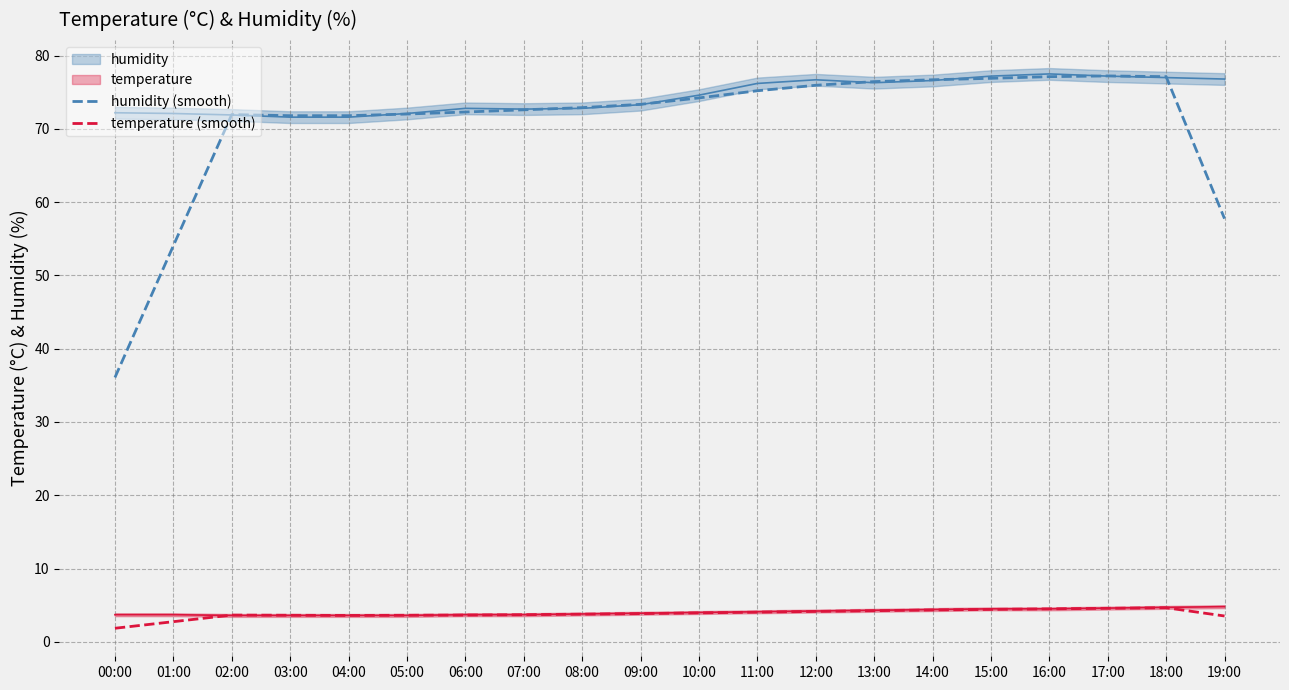

Reading right to left, extract all data points from this chart.

humidity: 19:00=76.8	18:00=77.0	17:00=77.2	16:00=77.5	15:00=77.2	14:00=76.6	13:00=76.3	12:00=76.7	11:00=76.2	10:00=74.6	09:00=73.3	08:00=72.8	07:00=72.7	06:00=72.8	05:00=72.1	04:00=71.6	03:00=71.6	02:00=71.9	01:00=72.1	00:00=72.2
temperature: 19:00=4.8	18:00=4.7	17:00=4.6	16:00=4.5	15:00=4.5	14:00=4.4	13:00=4.3	12:00=4.2	11:00=4.1	10:00=4.0	09:00=3.9	08:00=3.8	07:00=3.7	06:00=3.7	05:00=3.6	04:00=3.6	03:00=3.6	02:00=3.6	01:00=3.7	00:00=3.7
humidity (smooth): 19:00=57.8	18:00=77.1	17:00=77.2	16:00=77.1	15:00=76.9	14:00=76.7	13:00=76.4	12:00=76.0	11:00=75.2	10:00=74.2	09:00=73.3	08:00=72.9	07:00=72.6	06:00=72.3	05:00=72.0	04:00=71.8	03:00=71.8	02:00=72.0	01:00=54.1	00:00=36.1
temperature (smooth): 19:00=3.5	18:00=4.7	17:00=4.6	16:00=4.5	15:00=4.4	14:00=4.3	13:00=4.2	12:00=4.2	11:00=4.0	10:00=3.9	09:00=3.9	08:00=3.8	07:00=3.7	06:00=3.7	05:00=3.6	04:00=3.6	03:00=3.6	02:00=3.6	01:00=2.8	00:00=1.9